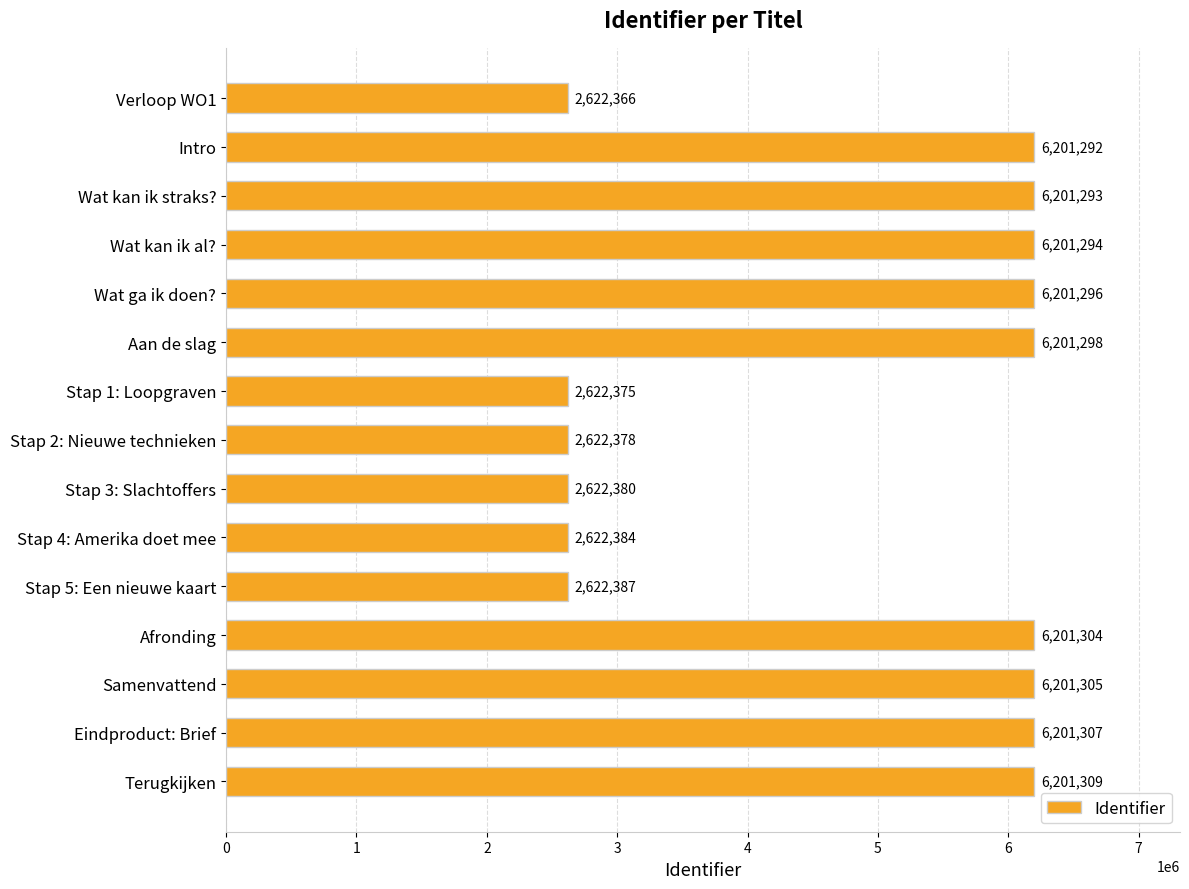

Is it true that the value at Stap 5: Een nieuwe kaart is 2622387?

True